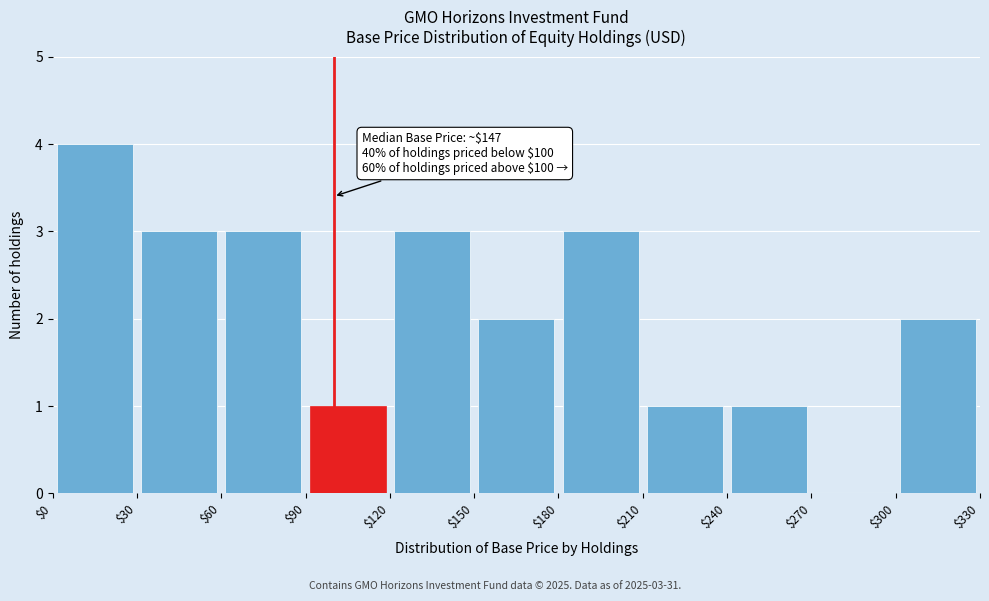

Which range on the x-axis has the tallest bar?

$0 to $30